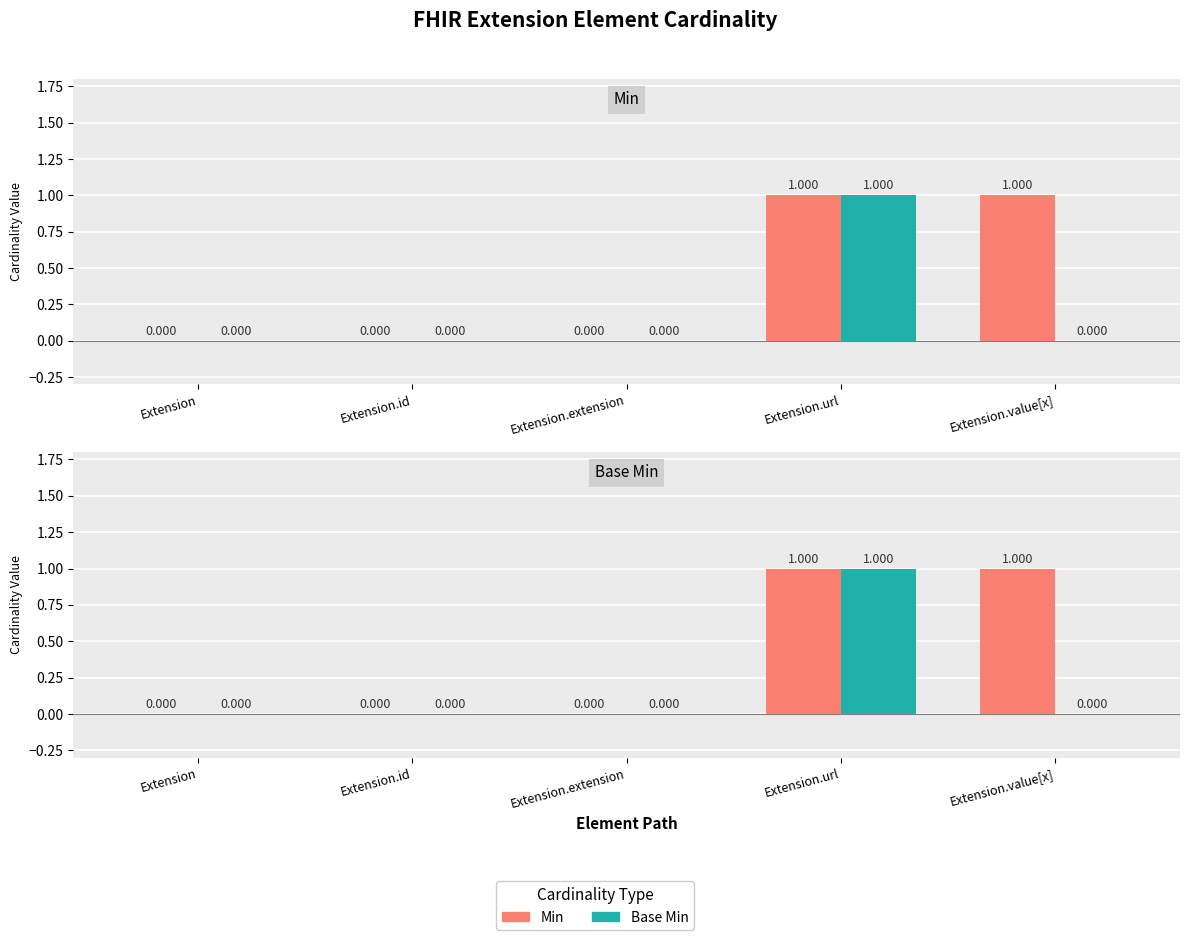

How many groups of bars are there?

5